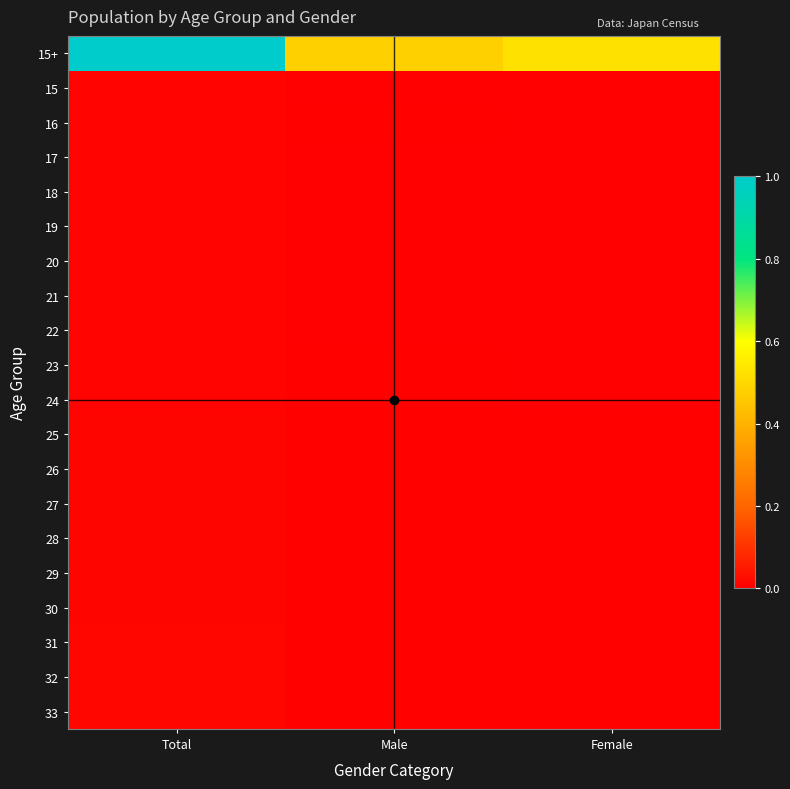

Reading right to left, list all the values displayed in this chart.

15+: Female=0.5	Male=0.5	Total=1.0
15: Female=0.0	Male=0.0	Total=0.0
16: Female=0.0	Male=0.0	Total=0.0
17: Female=0.0	Male=0.0	Total=0.0
18: Female=0.0	Male=0.0	Total=0.0
19: Female=0.0	Male=0.0	Total=0.0
20: Female=0.0	Male=0.0	Total=0.0
21: Female=0.0	Male=0.0	Total=0.0
22: Female=0.0	Male=0.0	Total=0.0
23: Female=0.0	Male=0.0	Total=0.0
24: Female=0.0	Male=0.0	Total=0.0
25: Female=0.0	Male=0.0	Total=0.0
26: Female=0.0	Male=0.0	Total=0.0
27: Female=0.0	Male=0.0	Total=0.0
28: Female=0.0	Male=0.0	Total=0.0
29: Female=0.0	Male=0.0	Total=0.0
30: Female=0.0	Male=0.0	Total=0.0
31: Female=0.0	Male=0.0	Total=0.0
32: Female=0.0	Male=0.0	Total=0.0
33: Female=0.0	Male=0.0	Total=0.0